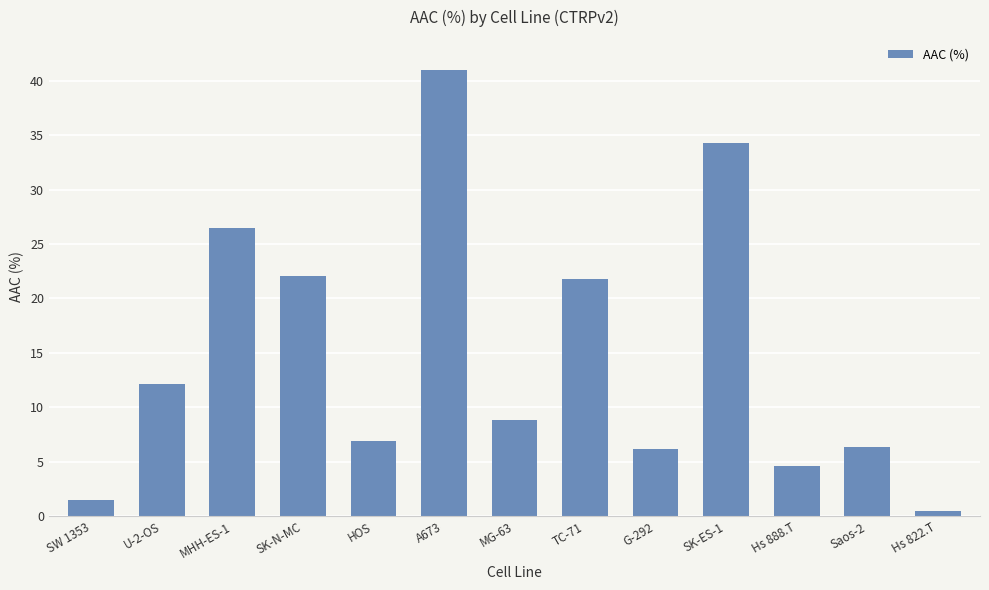

What position from the right is HOS?

9